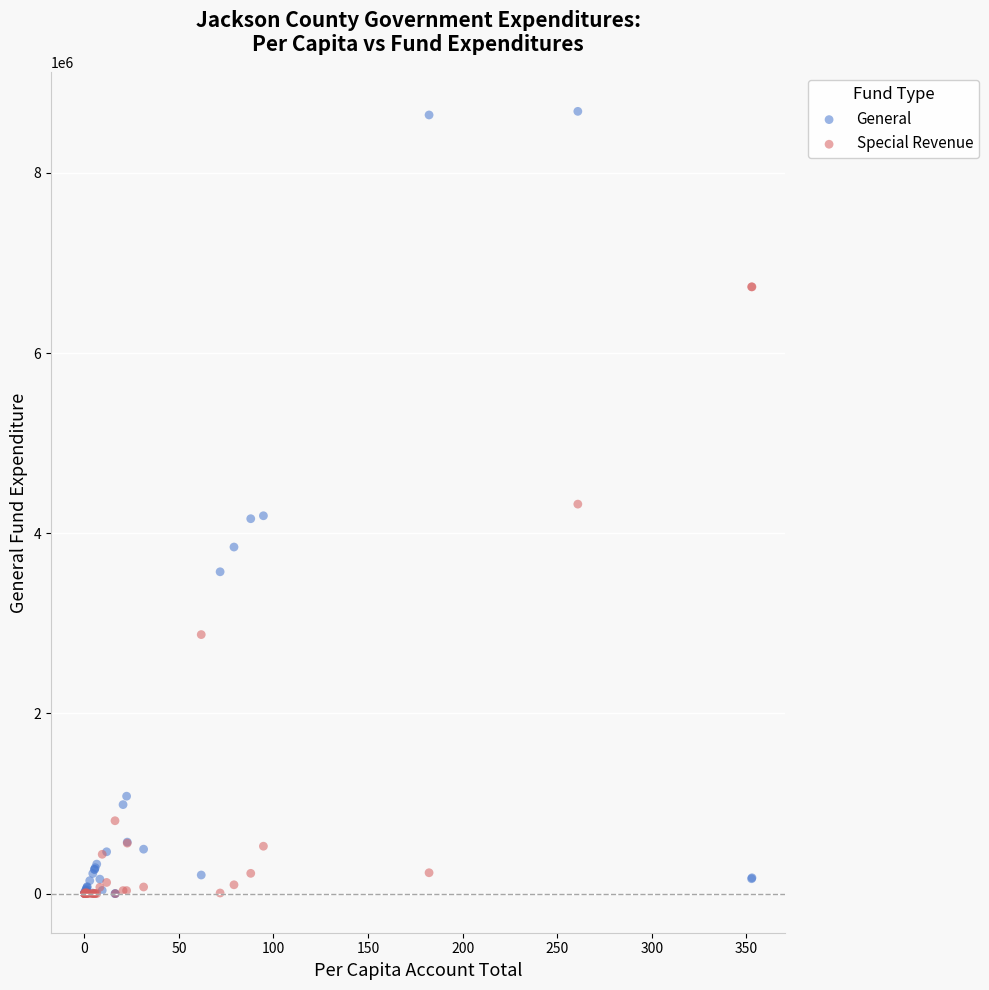

In the Special Revenue series, what Y value is closest to 3367411?

2875024